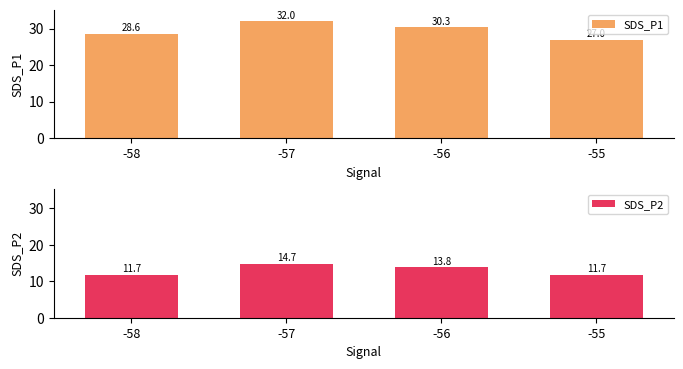

List the labels in order of SDS_P2 value, smallest first.

-58, -55, -56, -57